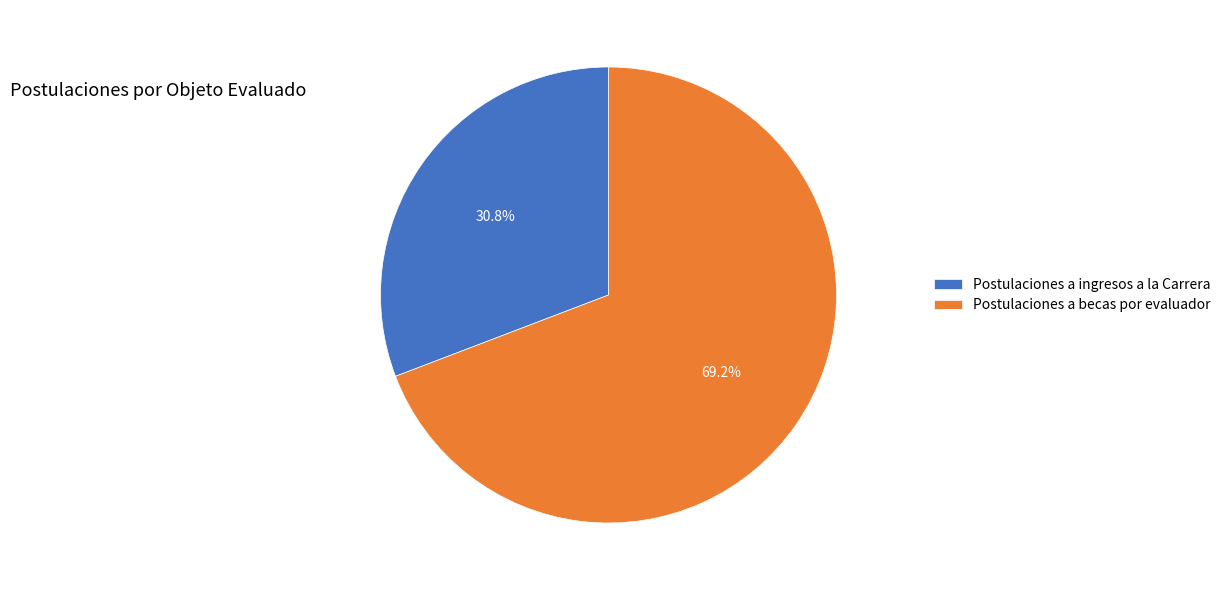

To the nearest percent, what portion does Postulaciones a becas por evaluador represent?

69%